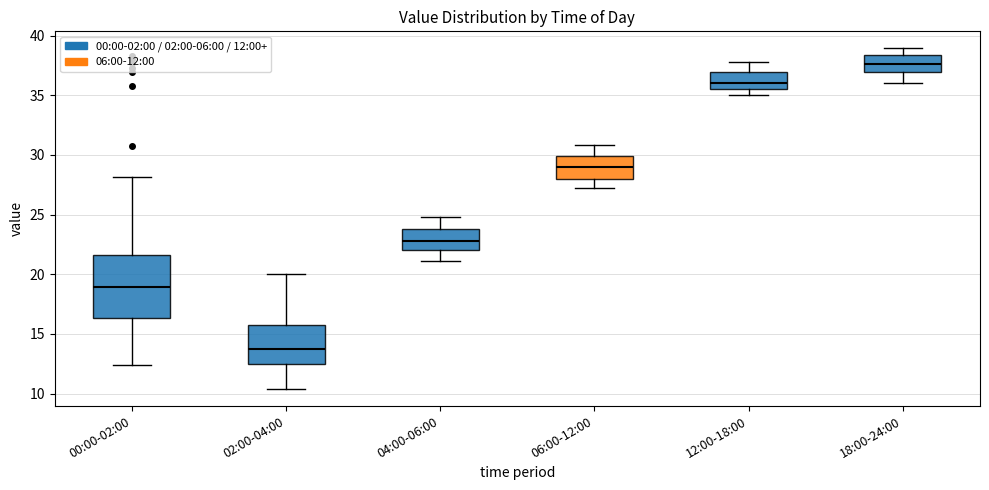

Where does the upper whisker of the box for 02:00-04:00 end on the y-axis? The values are not printed on the chart, so give them approximately, as read against the axis.

20.0